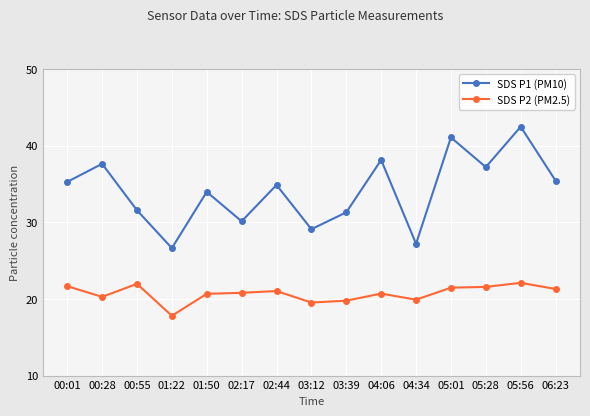

What is the difference between the SDS P1 (PM10) values at 05:01 and 03:12?

12.0